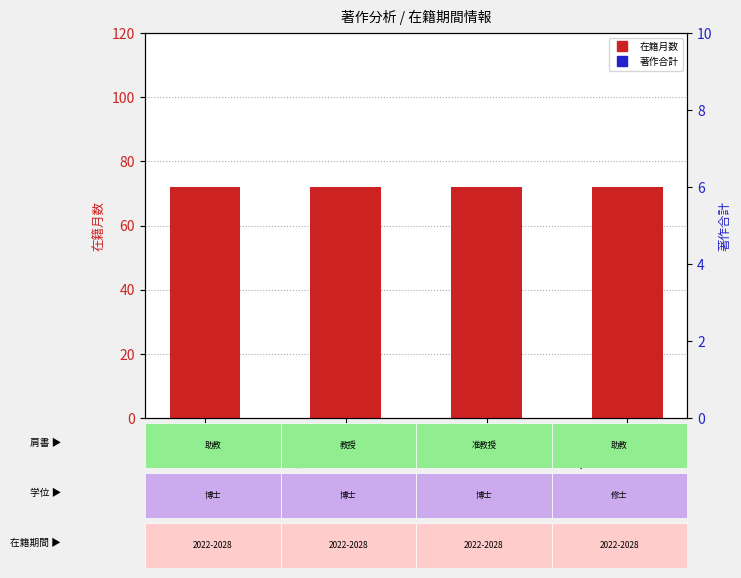

Is it true that 在籍月数 equals 49 at 山崎 尚志
(准教授)?

False